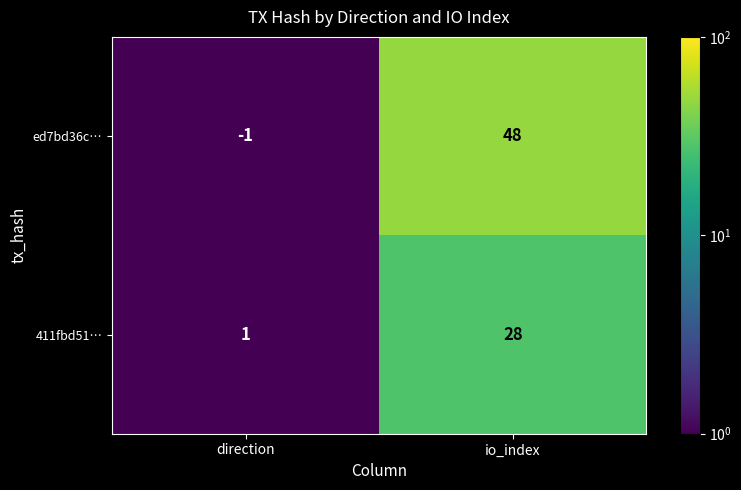

List the series in order of their overall mean, highest first.

ed7bd36c…, 411fbd51…